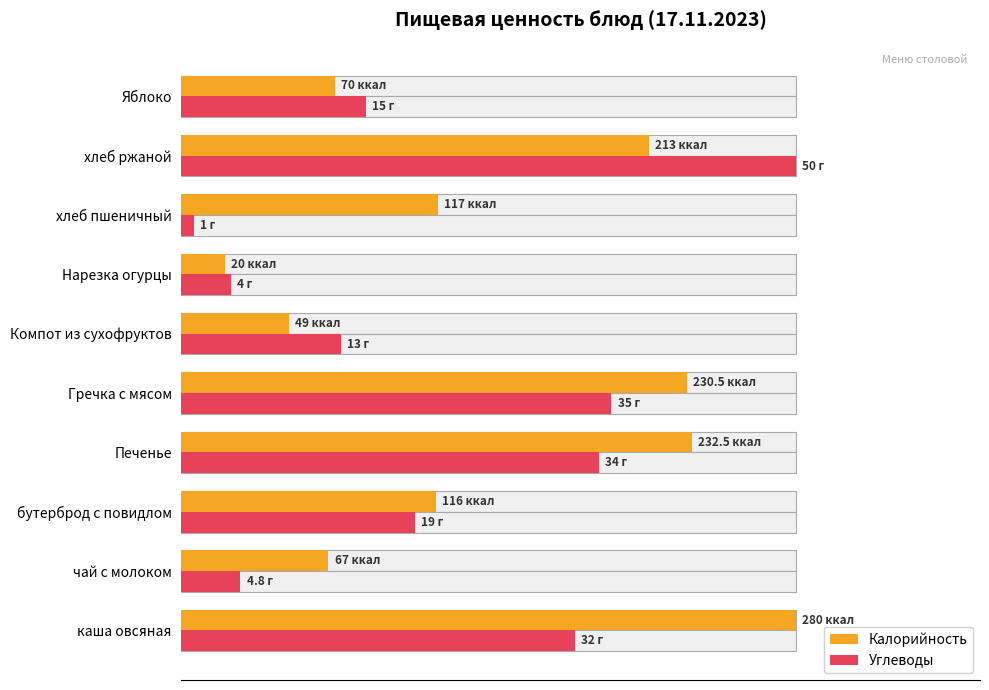

At Печенье, list the series in order from largest to smallest.

Калорийность, Углеводы